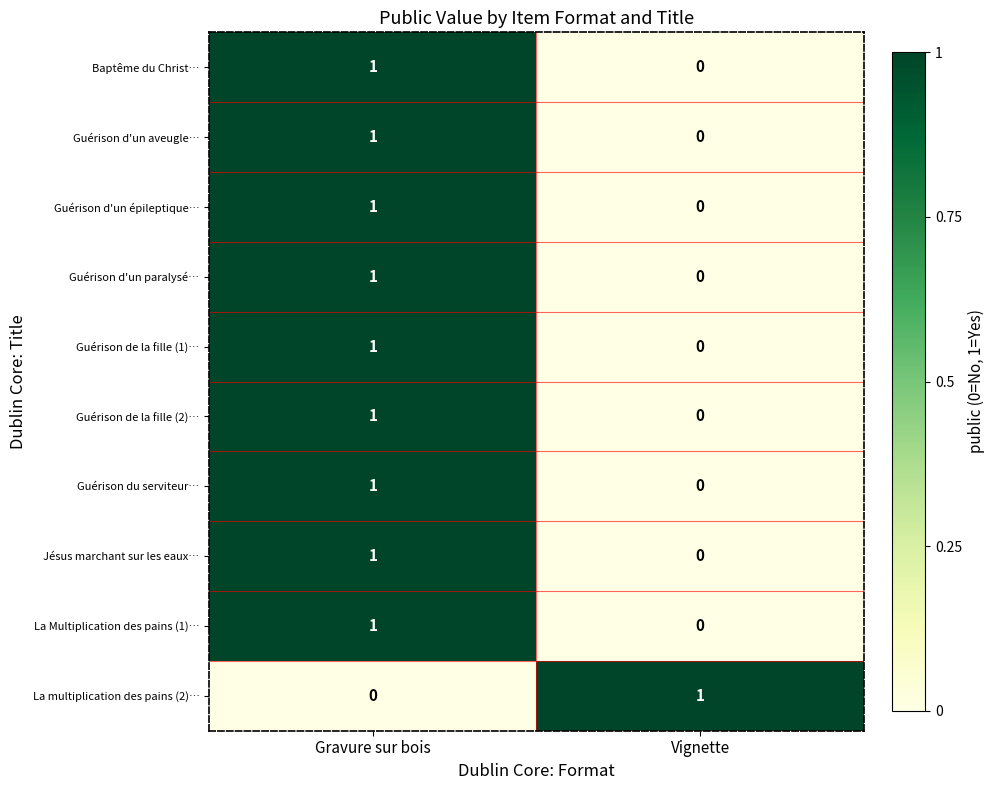

Rank the categories by Guérison de la fille (2)… value from lowest to highest.

Vignette, Gravure sur bois